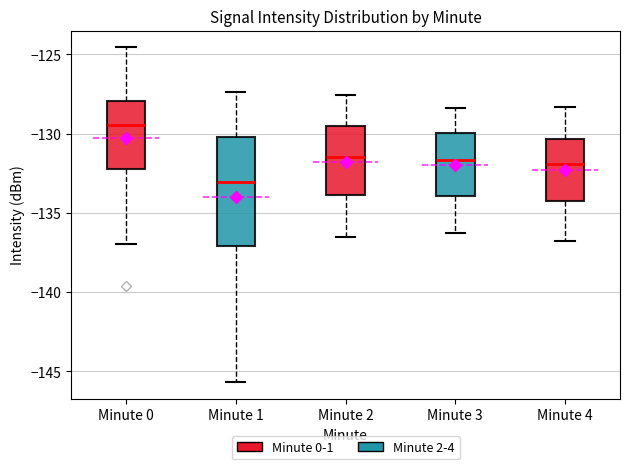

Reading left to right, read every box against the y-axis: the position of its median line, the range the box covers, and the ends of its whiskers. The values are not printed on the chart, so give them approximately, as read against the axis.

Minute 0: median -129.5, box -132.0 to -128.0, whiskers -137.0 to -124.5
Minute 1: median -133.0, box -137.0 to -130.0, whiskers -145.5 to -127.5
Minute 2: median -131.5, box -134.0 to -129.5, whiskers -136.5 to -127.5
Minute 3: median -131.5, box -134.0 to -130.0, whiskers -136.5 to -128.5
Minute 4: median -132.0, box -134.0 to -130.5, whiskers -137.0 to -128.5